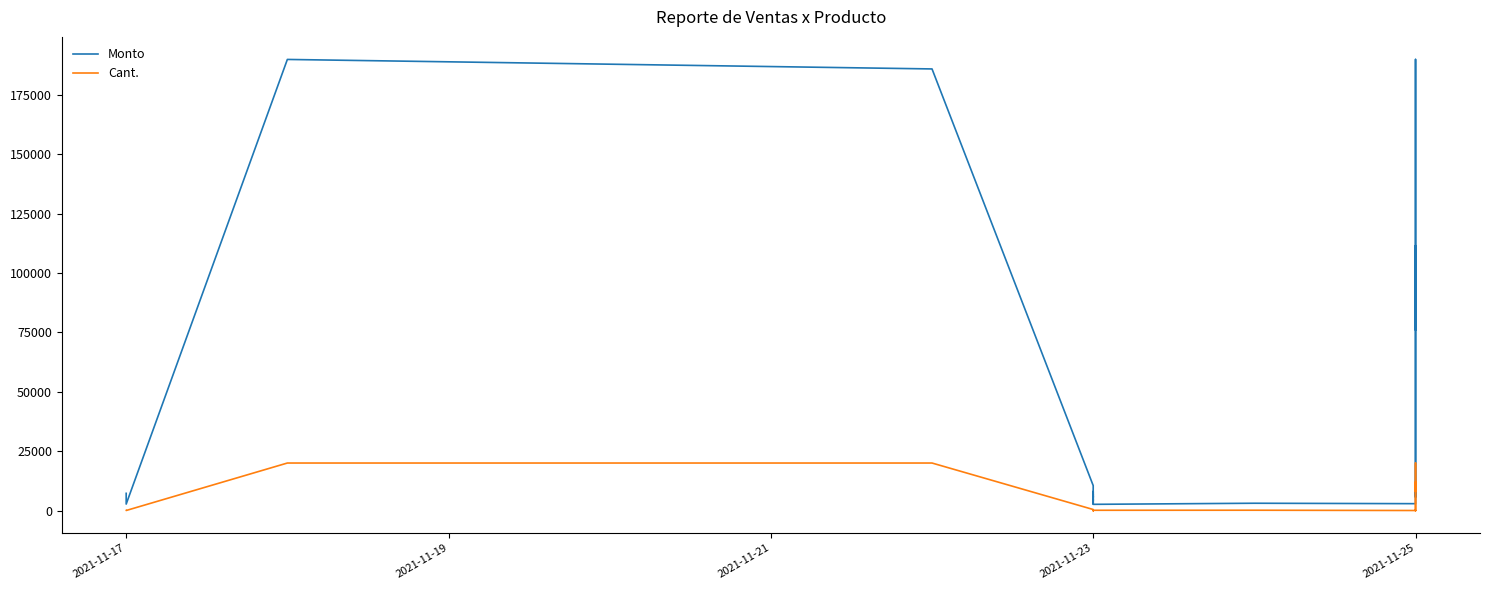

How many lines are shown in the chart?

2